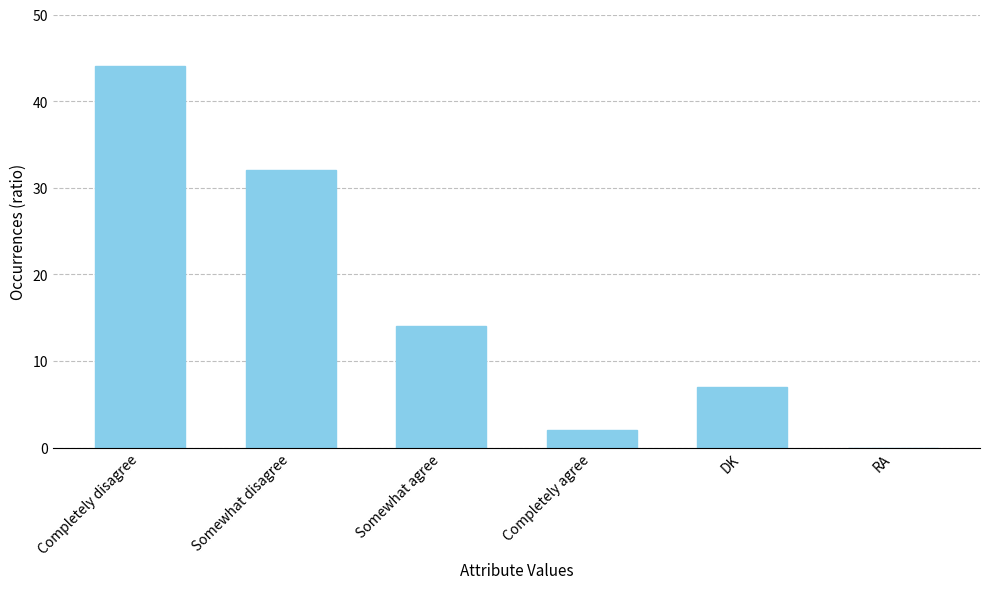

What is the ratio of the value at Somewhat disagree to the value at Completely disagree?

0.7